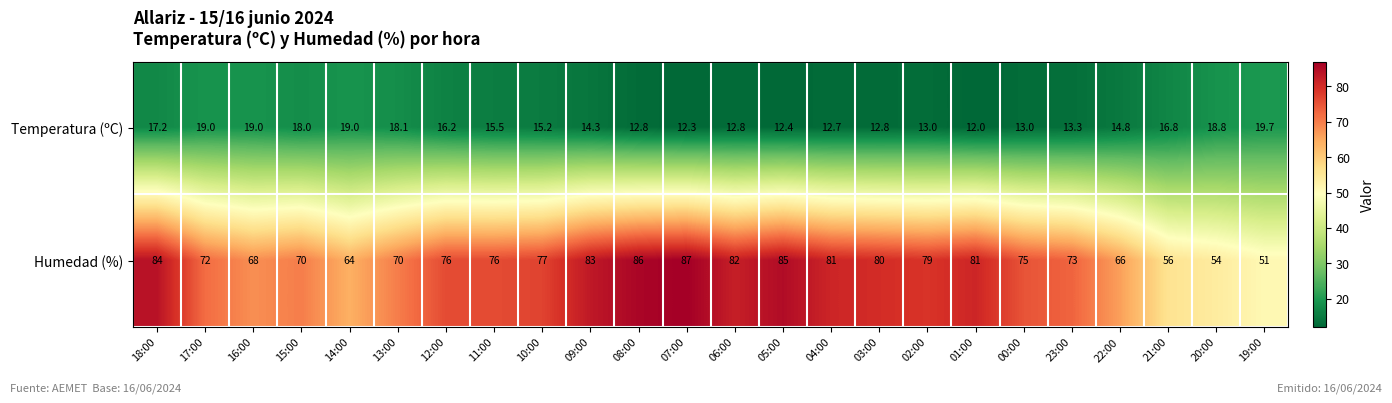

The Temperatura (ºC) series shows 13.0 at 02:00. True or false?

True